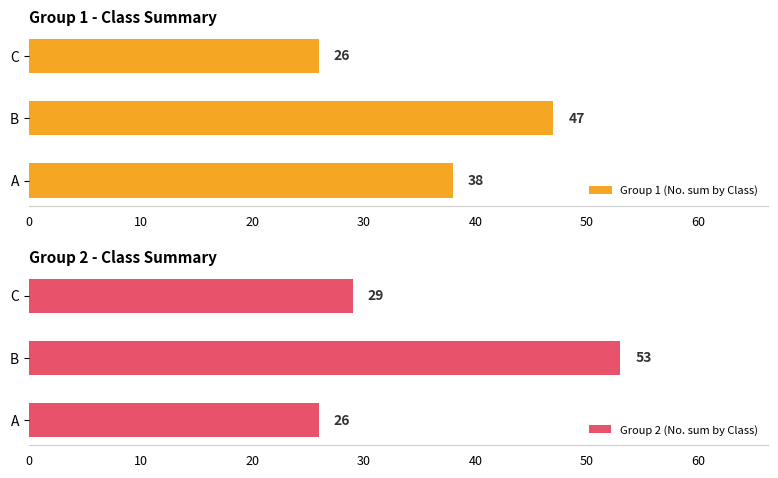

What is the minimum value for Group 1 (No. sum by Class)?

26